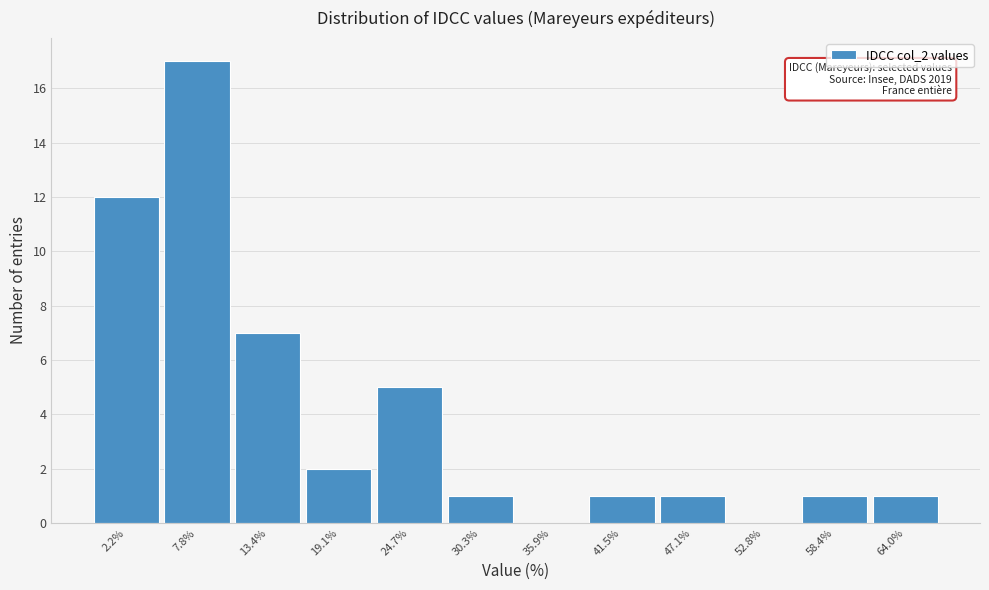

Reading left to right, what are all the values shown in this chart?

2.2%=12	7.8%=17	13.4%=7	19.1%=2	24.7%=5	30.3%=1	35.9%=0	41.5%=1	47.1%=1	52.8%=0	58.4%=1	64.0%=1